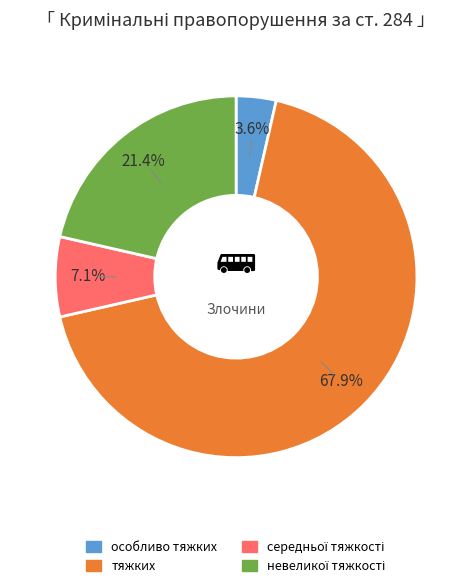

Is there a majority slice in this chart?

Yes